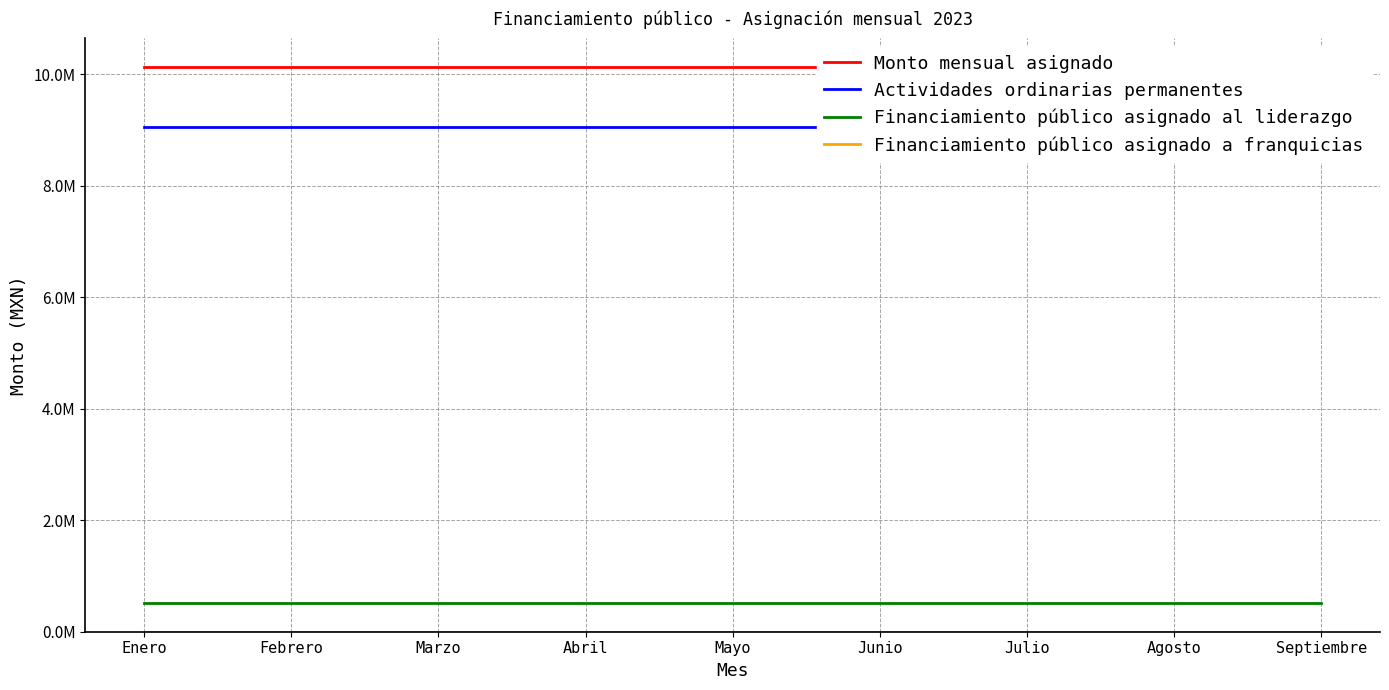

What is the approximate value of Monto mensual asignado at Enero?

10140833.6